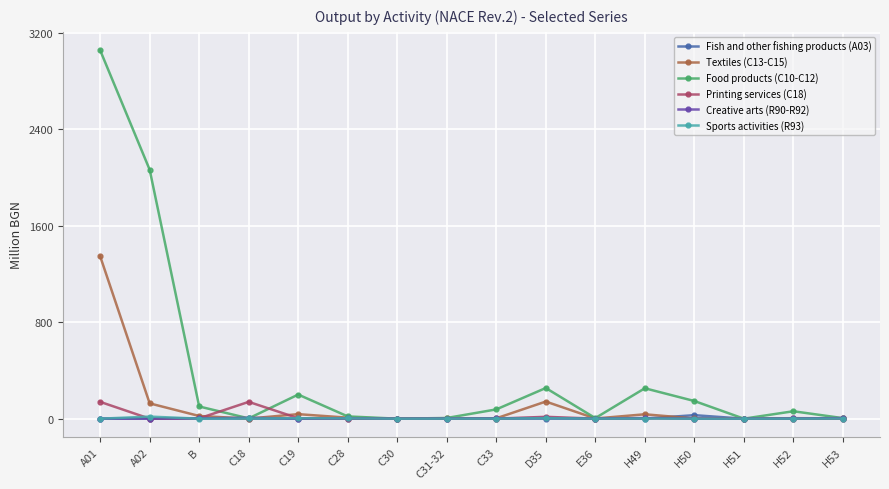

At which label does Food products (C10-C12) first exceed 76?

A01